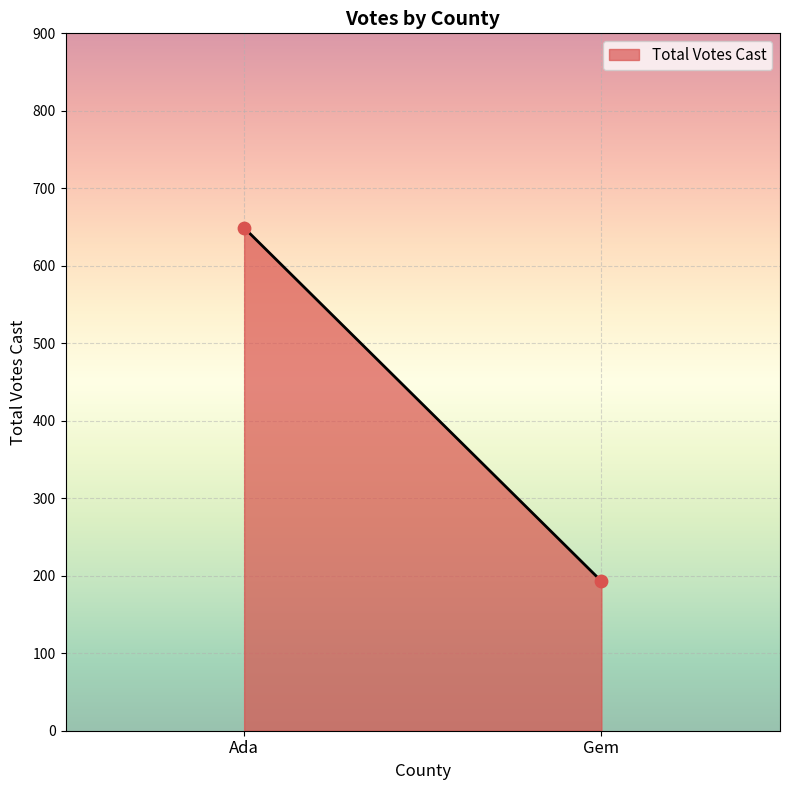

What is the range of Y values (max minus min)?

456